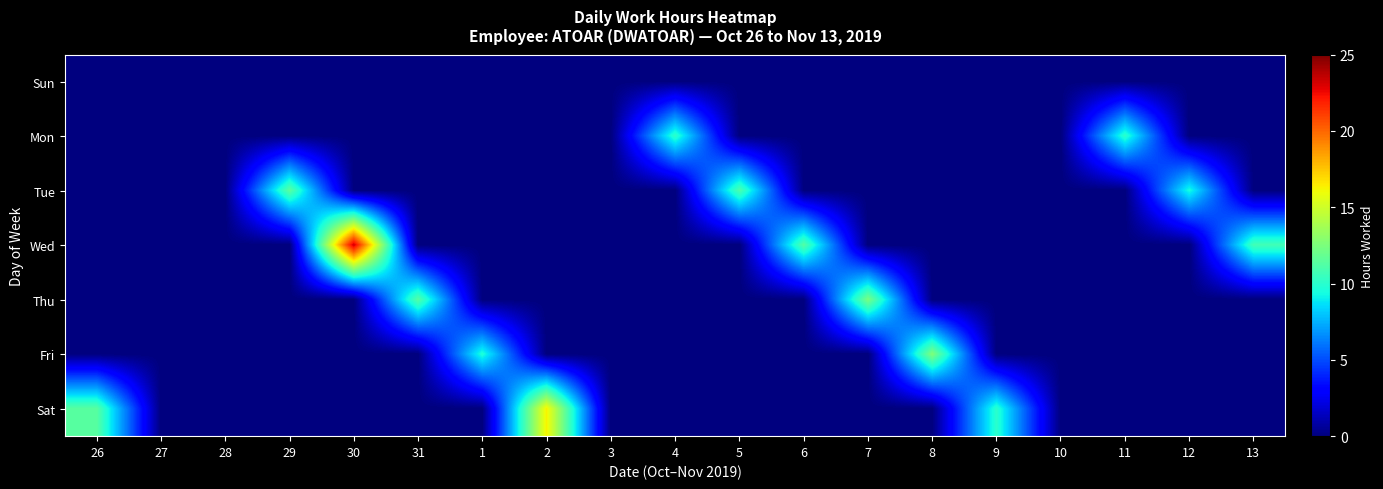

Reading right to left, extract all data points from this chart.

Sun: 13=0.0	12=0.0	11=0.0	10=0.0	9=0.0	8=0.0	7=0.0	6=0.0	5=0.0	4=0.0	3=0.0	2=0.0	1=0.0	31=0.0	30=0.0	29=0.0	28=0.0	27=0.0	26=0.0
Mon: 13=0.0	12=0.0	11=10.1	10=0.0	9=0.0	8=0.0	7=0.0	6=0.0	5=0.0	4=10.1	3=0.0	2=0.0	1=0.0	31=0.0	30=0.0	29=0.0	28=0.0	27=0.0	26=0.0
Tue: 13=0.0	12=9.5	11=0.0	10=0.0	9=0.0	8=0.0	7=0.0	6=0.0	5=11.1	4=0.0	3=0.0	2=0.0	1=0.0	31=0.0	30=0.0	29=11.5	28=0.0	27=0.0	26=0.0
Wed: 13=10.7	12=0.0	11=0.0	10=0.0	9=0.0	8=0.0	7=0.0	6=11.3	5=0.0	4=0.0	3=0.0	2=0.0	1=0.0	31=0.0	30=23.2	29=0.0	28=0.0	27=0.0	26=0.0
Thu: 13=0.0	12=0.0	11=0.0	10=0.0	9=0.0	8=0.0	7=12.4	6=0.0	5=0.0	4=0.0	3=0.0	2=0.0	1=0.0	31=11.3	30=0.0	29=0.0	28=0.0	27=0.0	26=0.0
Fri: 13=0.0	12=0.0	11=0.0	10=0.0	9=0.0	8=12.6	7=0.0	6=0.0	5=0.0	4=0.0	3=0.0	2=0.0	1=9.7	31=0.0	30=0.0	29=0.0	28=0.0	27=0.0	26=0.0
Sat: 13=0.0	12=0.0	11=0.0	10=0.0	9=10.0	8=0.0	7=0.0	6=0.0	5=0.0	4=0.0	3=0.0	2=16.4	1=0.0	31=0.0	30=0.0	29=0.0	28=0.0	27=0.0	26=11.4